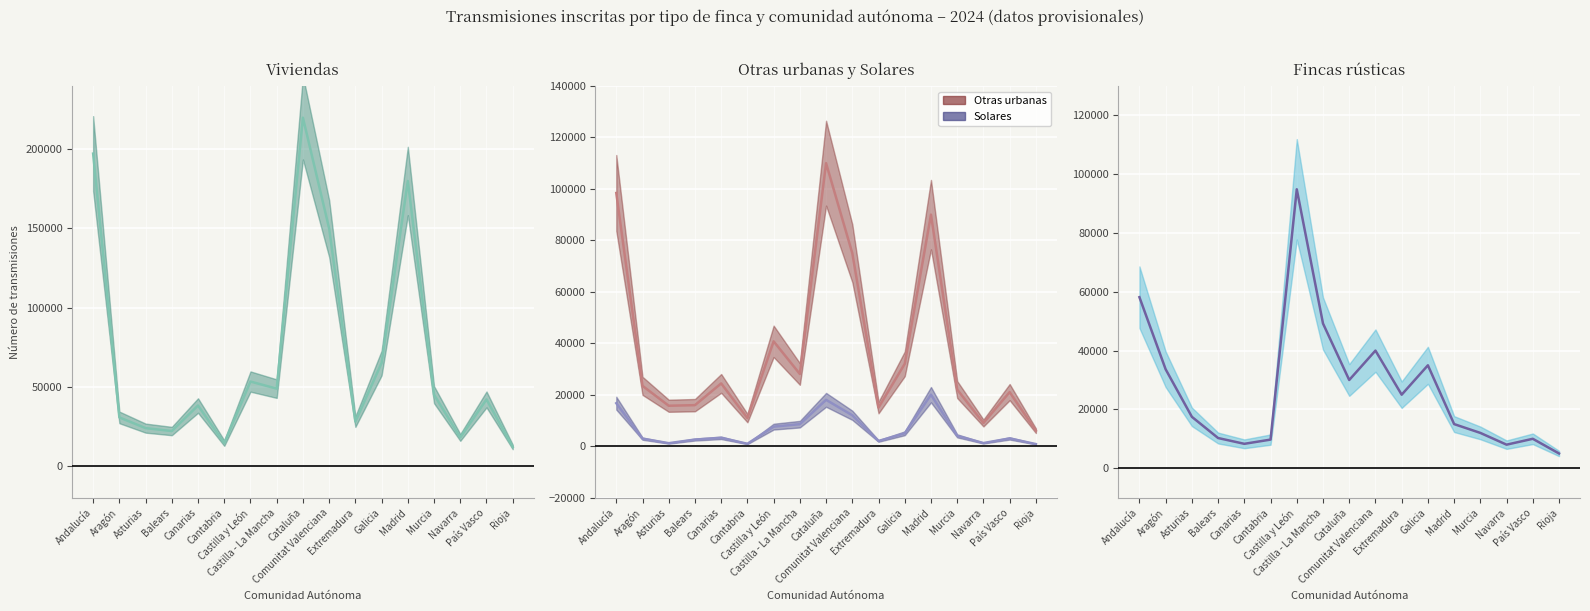

True or false: Fincas rústicas has a value of 68709 at Castilla - La Mancha.

False